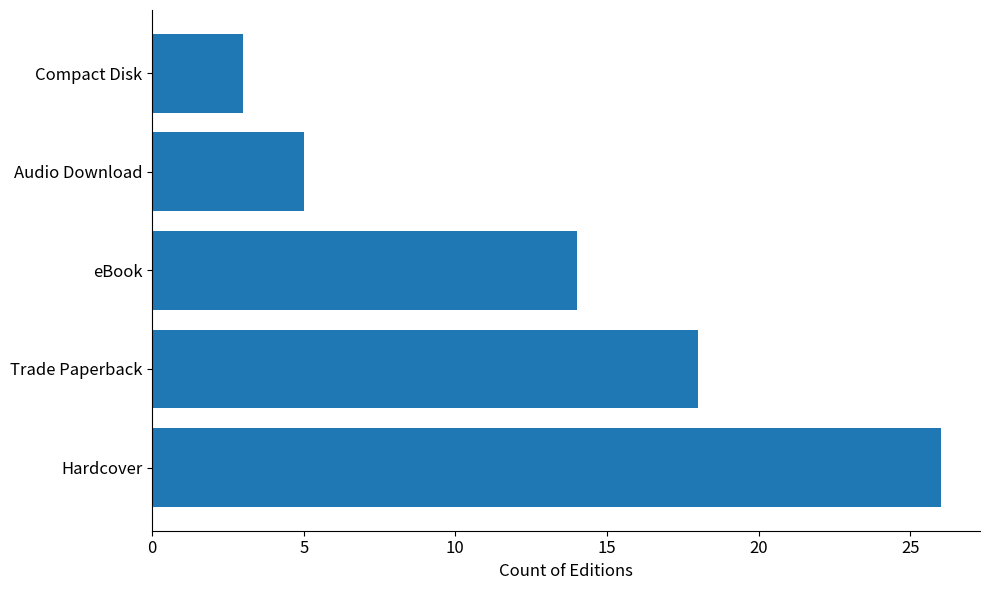

Approximately how many times larger is the value at eBook compared to Hardcover?

0.5